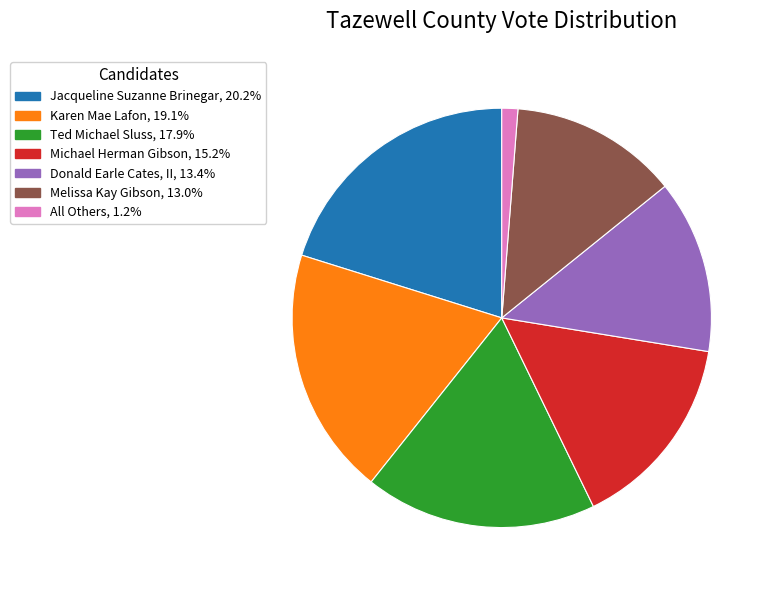

Approximately how many times larger is the value at Donald Earle Cates, II compared to Michael Herman Gibson?

0.9